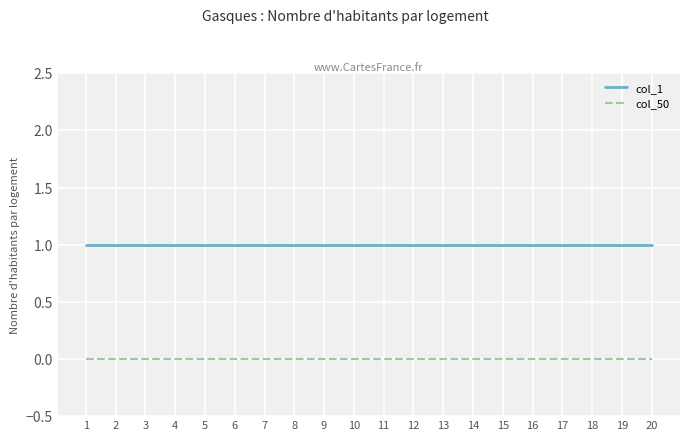

Reading left to right, extract all data points from this chart.

col_1: 1=1	2=1	3=1	4=1	5=1	6=1	7=1	8=1	9=1	10=1	11=1	12=1	13=1	14=1	15=1	16=1	17=1	18=1	19=1	20=1
col_50: 1=0	2=0	3=0	4=0	5=0	6=0	7=0	8=0	9=0	10=0	11=0	12=0	13=0	14=0	15=0	16=0	17=0	18=0	19=0	20=0